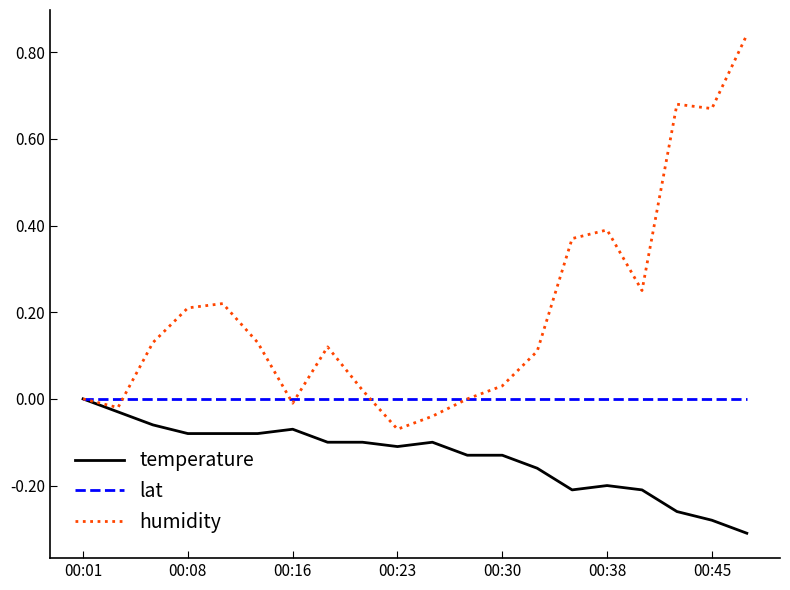

Which series has the largest total across all categories?

humidity